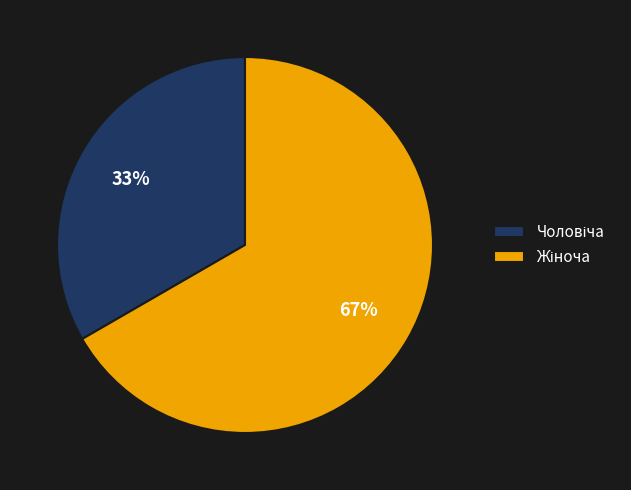

To the nearest percent, what is the average slice percentage?

50%